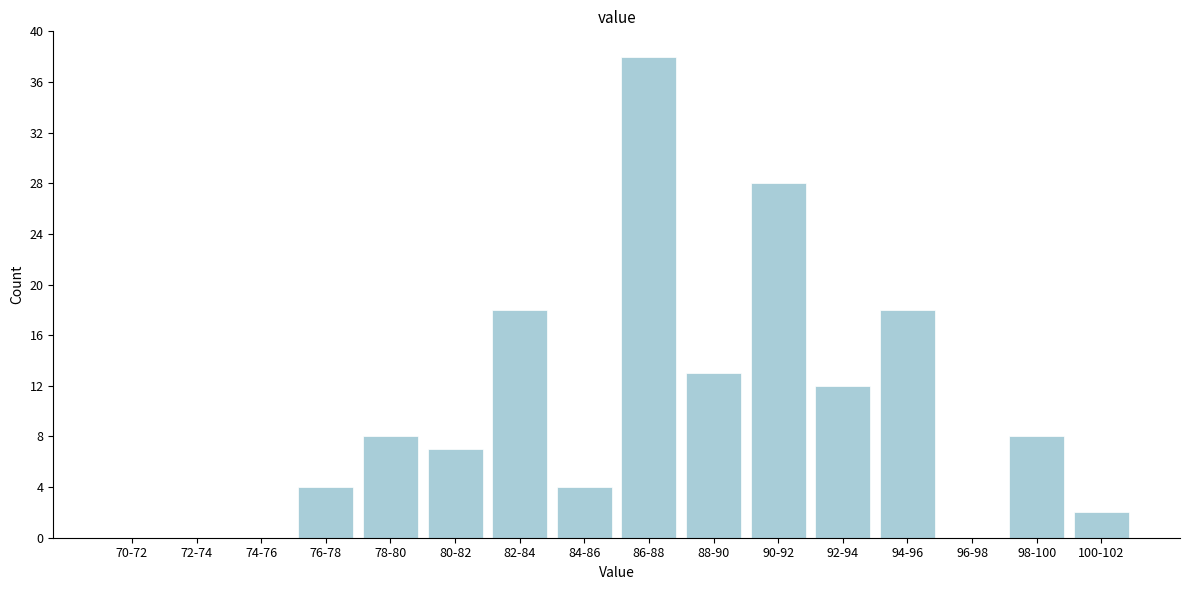

Reading right to left, transcribe all the data shown in this chart.

100-102=2	98-100=8	96-98=0	94-96=18	92-94=12	90-92=28	88-90=13	86-88=38	84-86=4	82-84=18	80-82=7	78-80=8	76-78=4	74-76=0	72-74=0	70-72=0